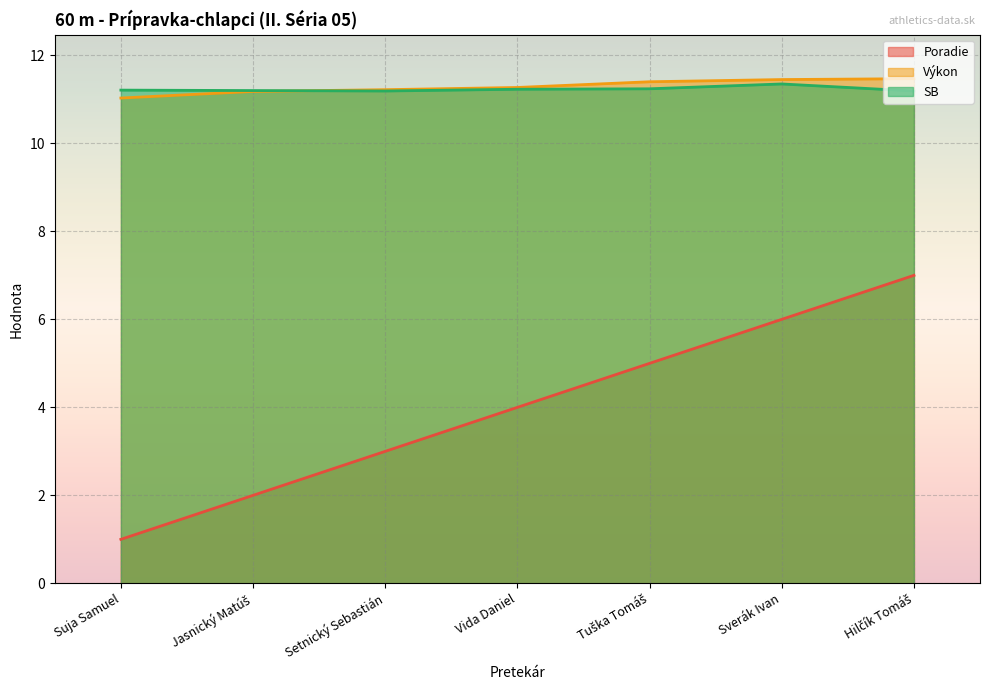

How many lines are shown in the chart?

3